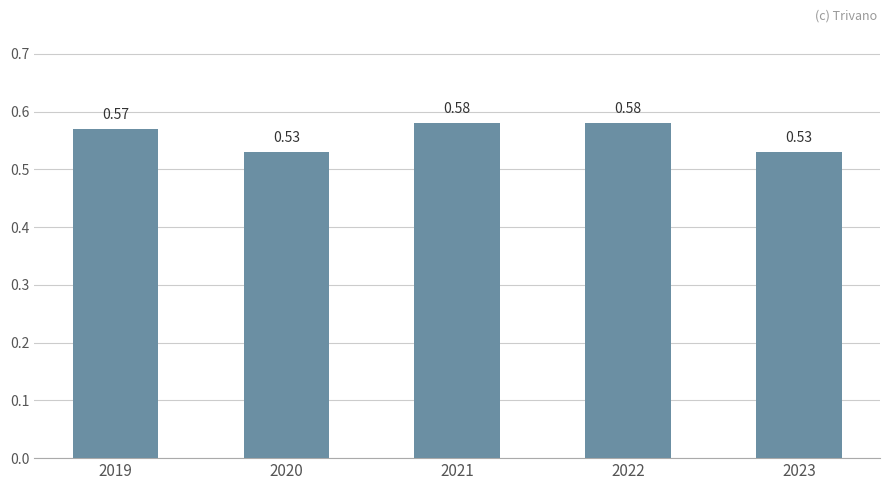

Is it true that the value at 2020 is 0.3?

False